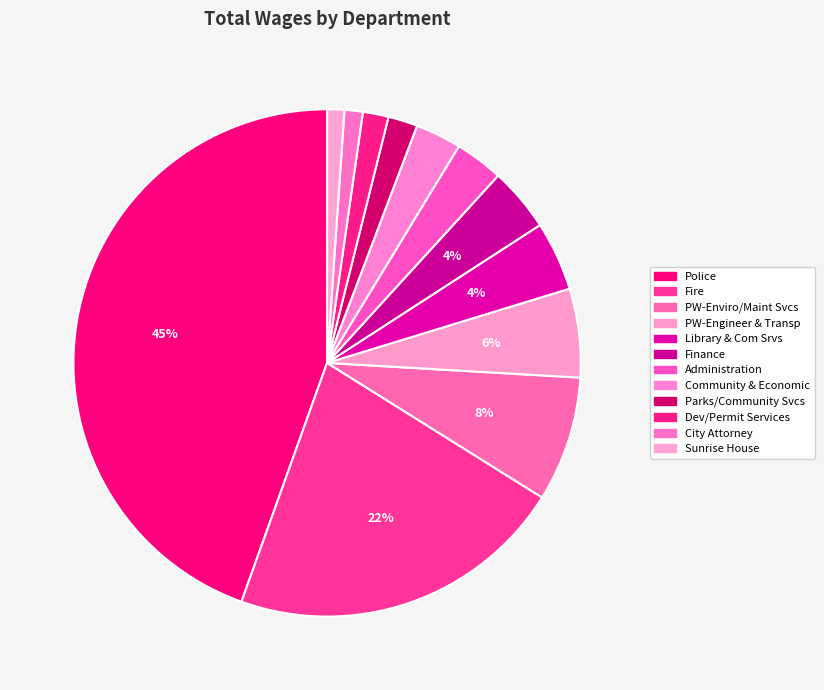

Does any single category account for the majority?

No